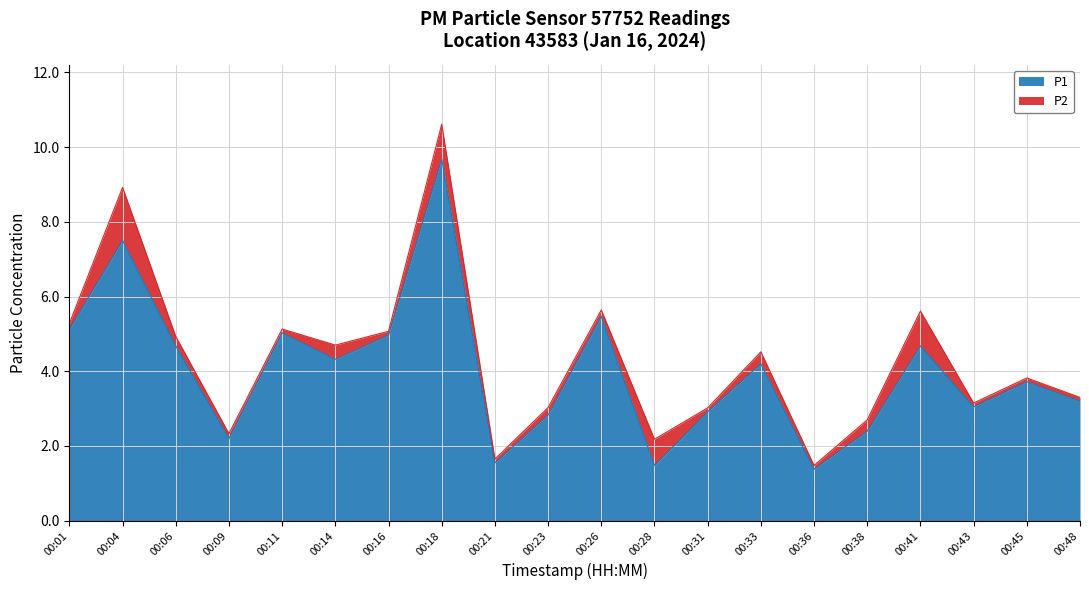

What is the average value?

4.0